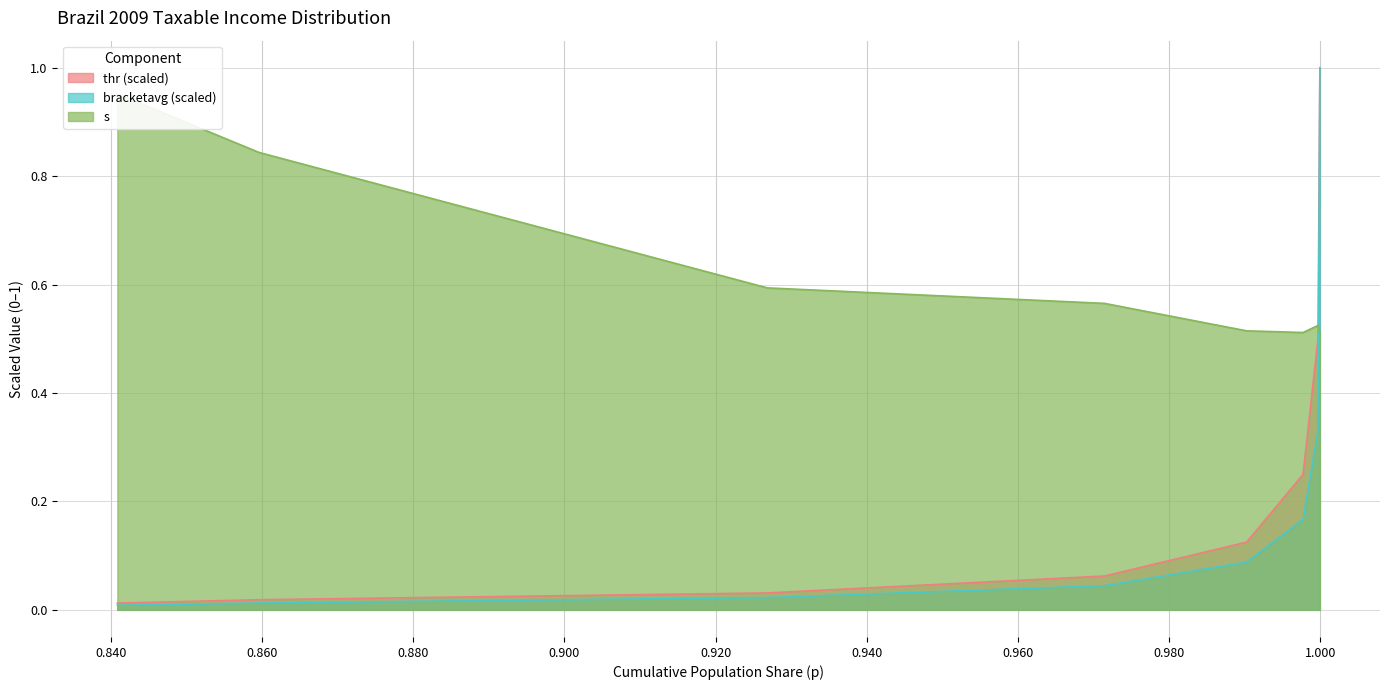

At which category is the sum across all series the highest?

0.9999277770903948